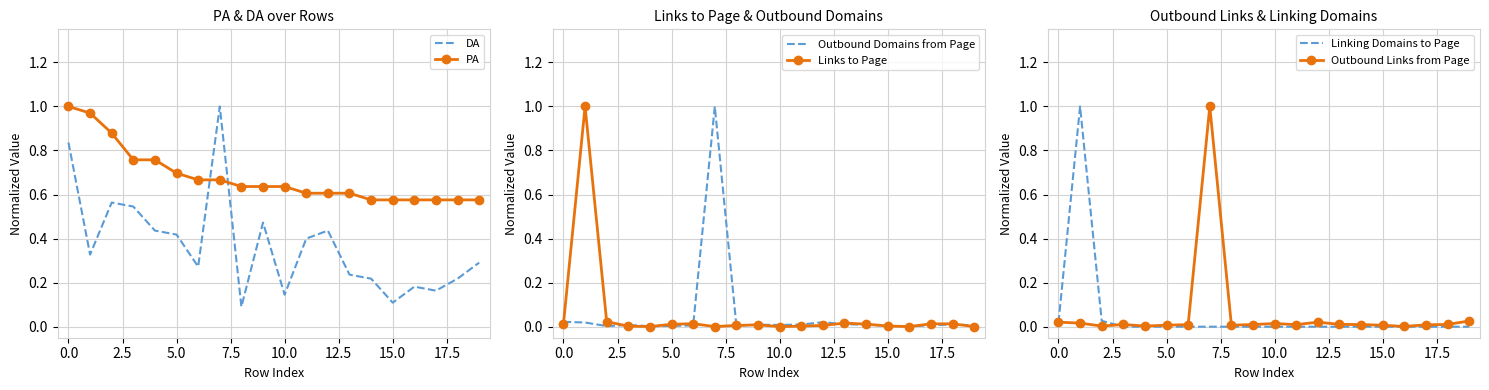

True or false: PA and DA cross at least once.

True